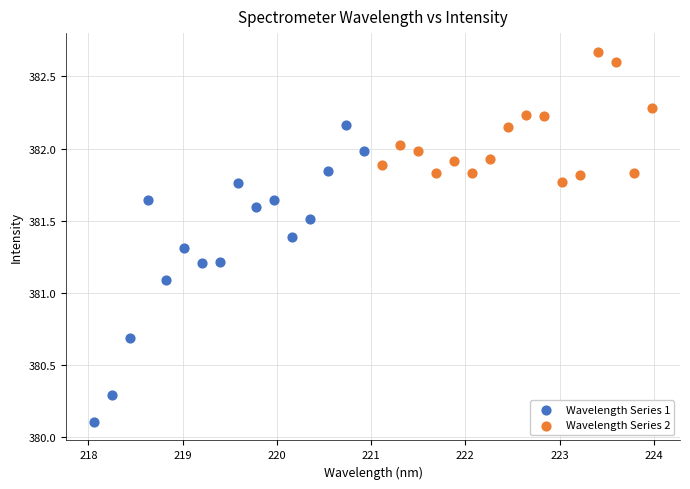

Which series contains the lowest Y value?

Wavelength Series 1